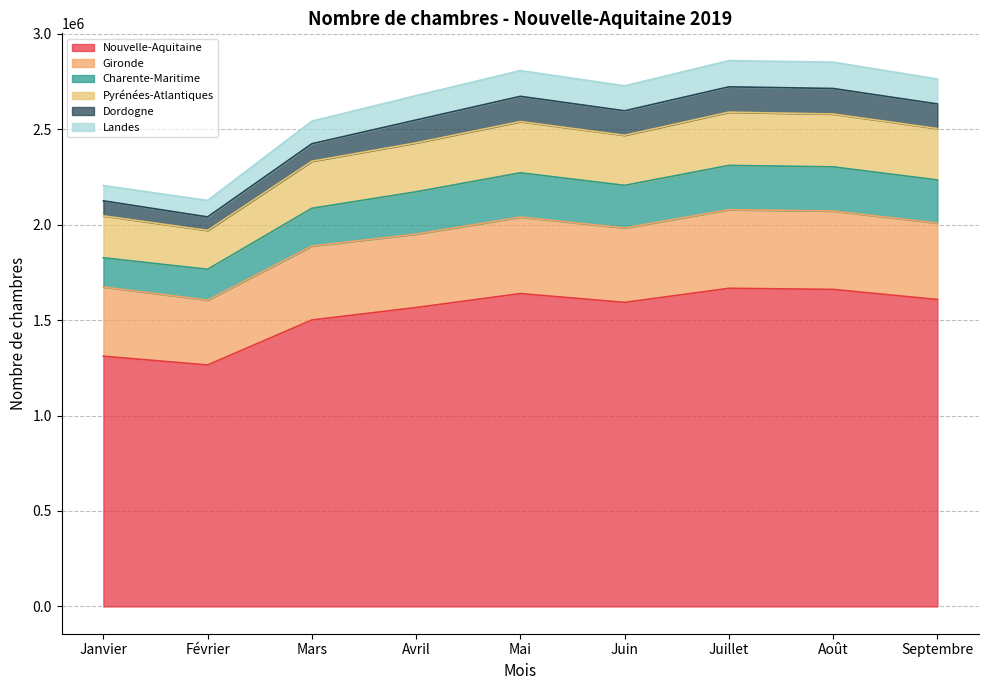

Which label corresponds to the largest value in the chart?

Juillet